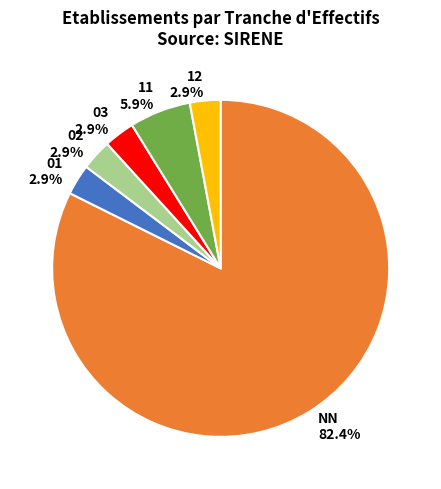

What portion of the pie excludes 12?

97.1%